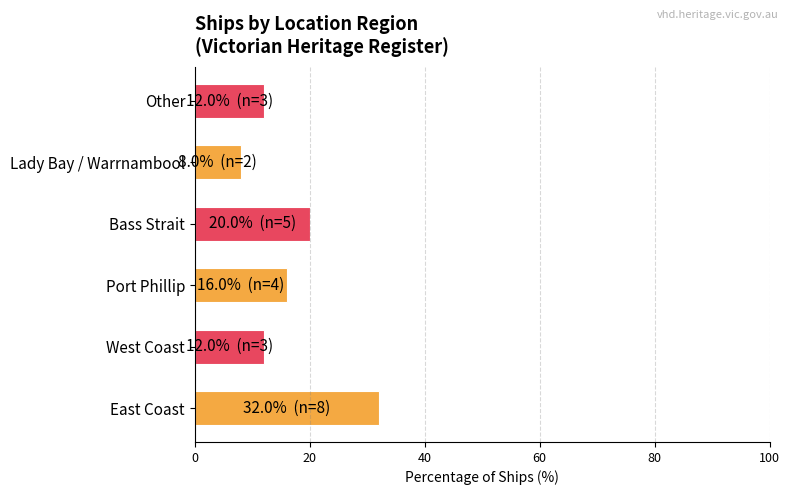

The value at East Coast is 32. True or false?

True